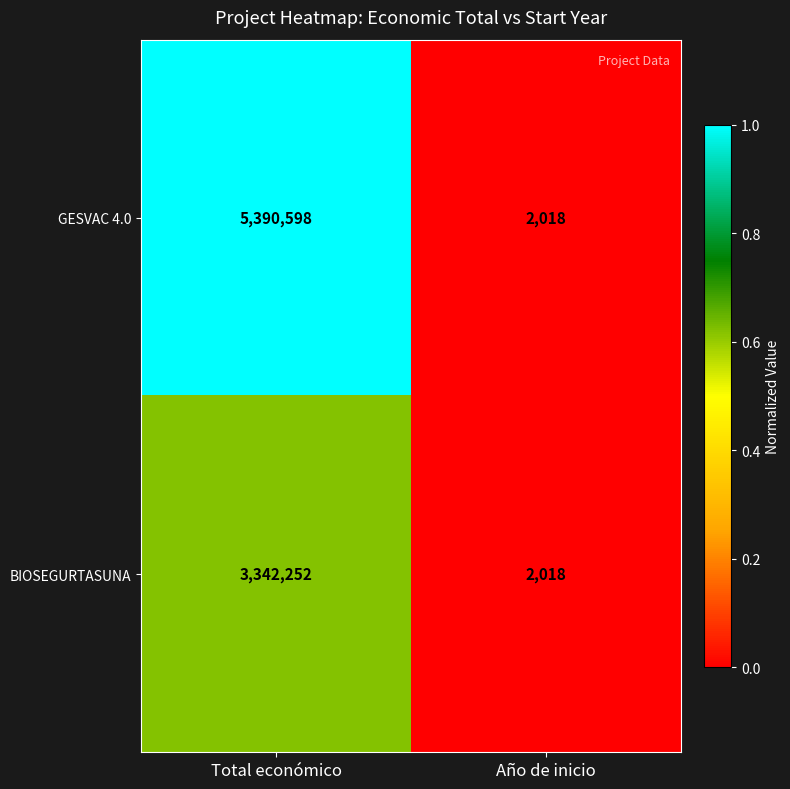

What is the maximum value shown in the chart?

5390598